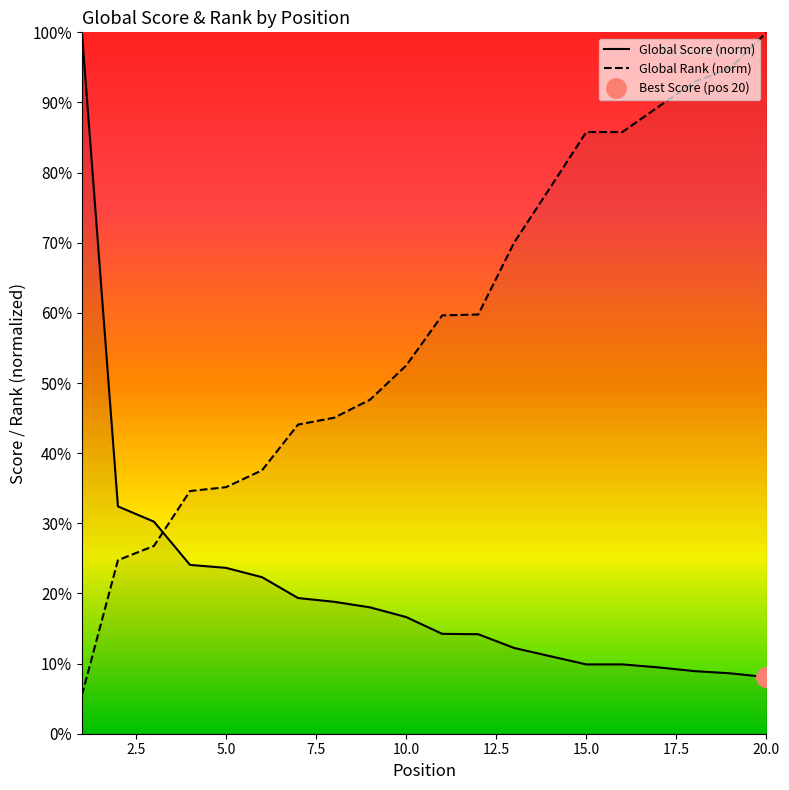

True or false: Global Rank has a value of 45.1 at 8.

True